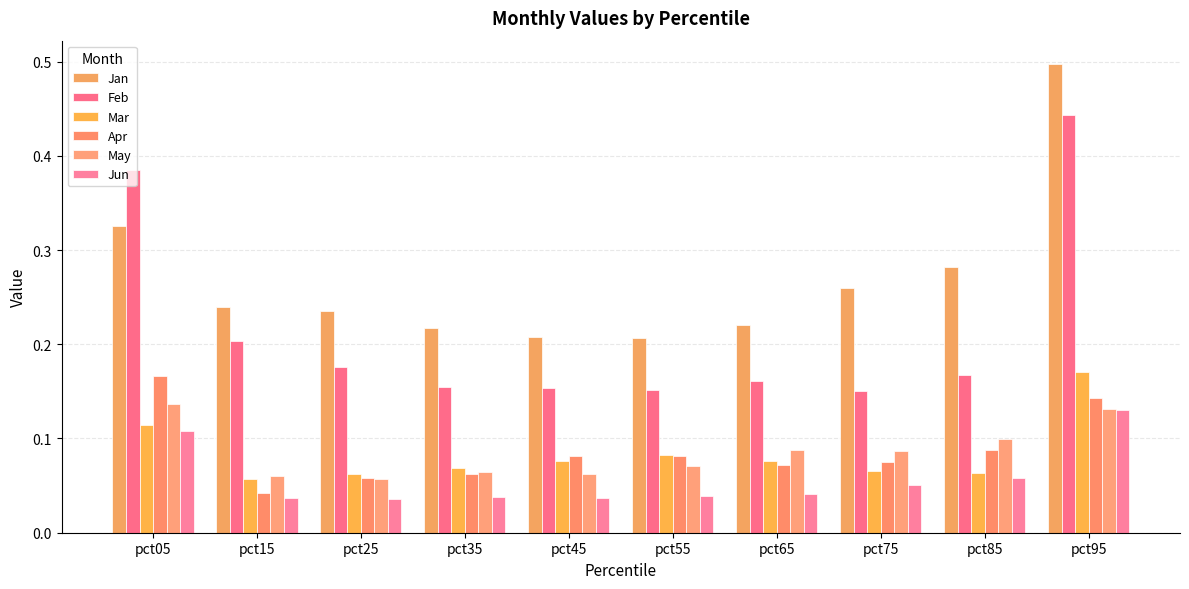

What is the difference between the Jan values at pct05 and pct45?

0.1